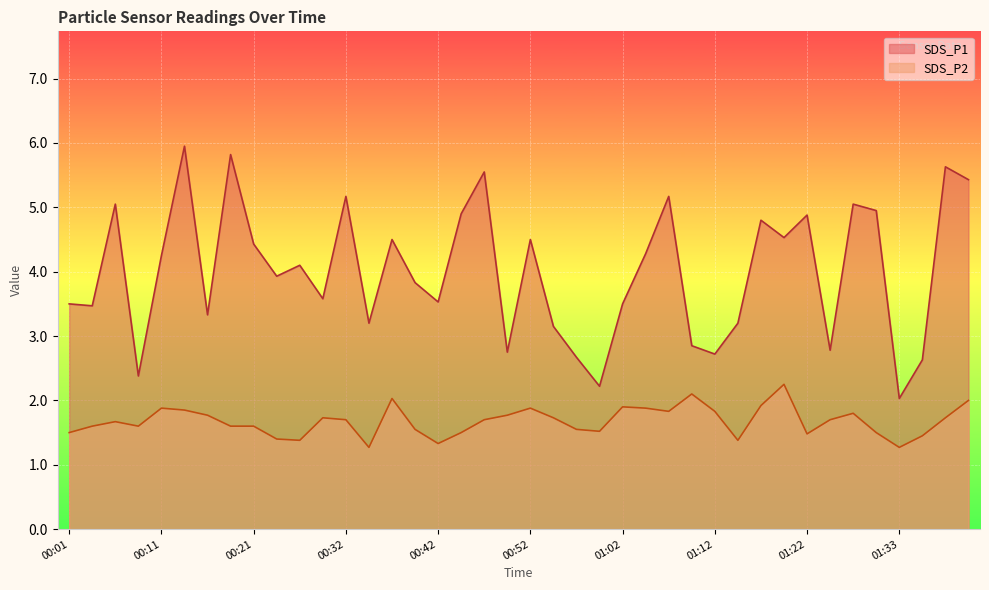

Is it true that SDS_P1 equals 8.9 at 00:14?

False